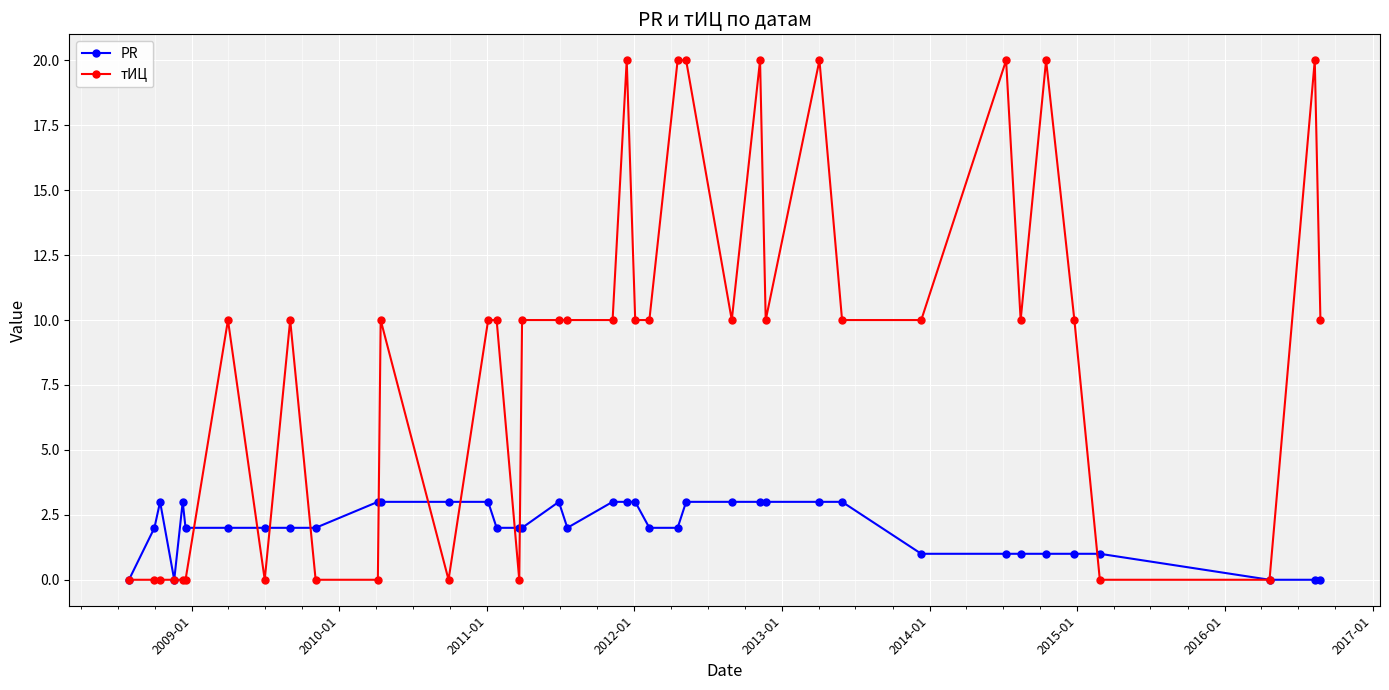

Which series has the widest spread of values?

тИЦ